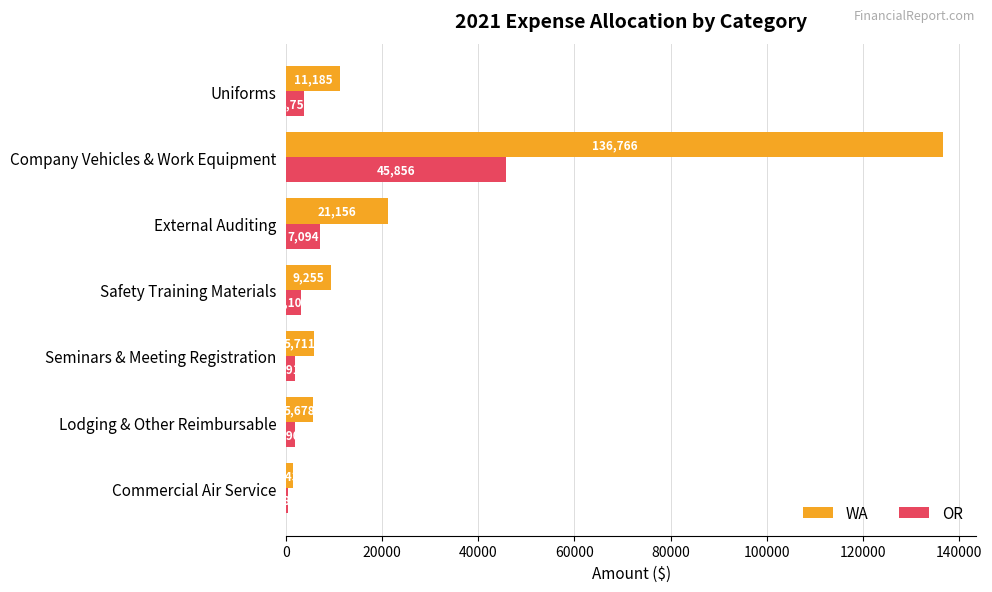

What is the sum of all OR values?

64104.3